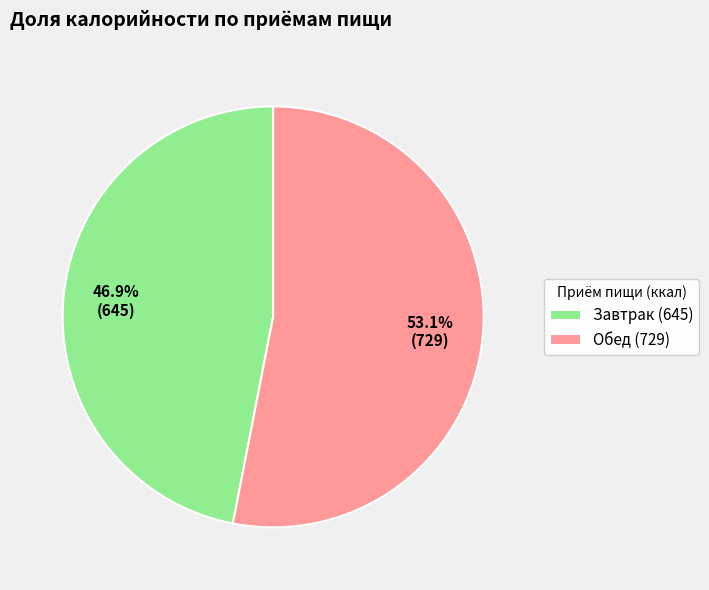

Does Завтрак account for over 50% of the chart?

No